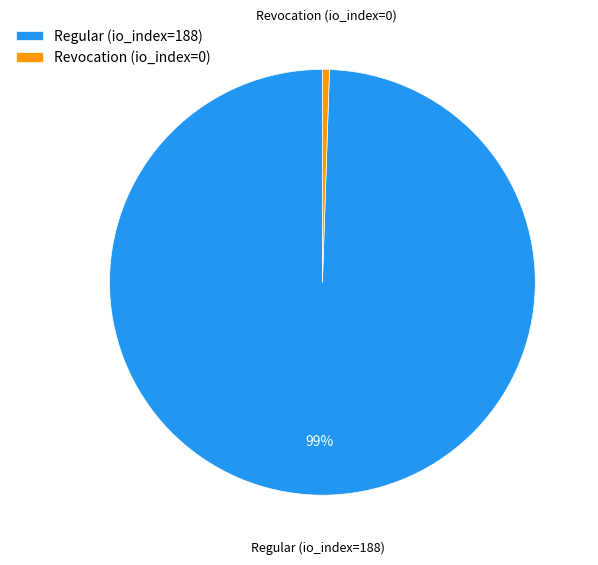

Count the number of slices in the pie.

2